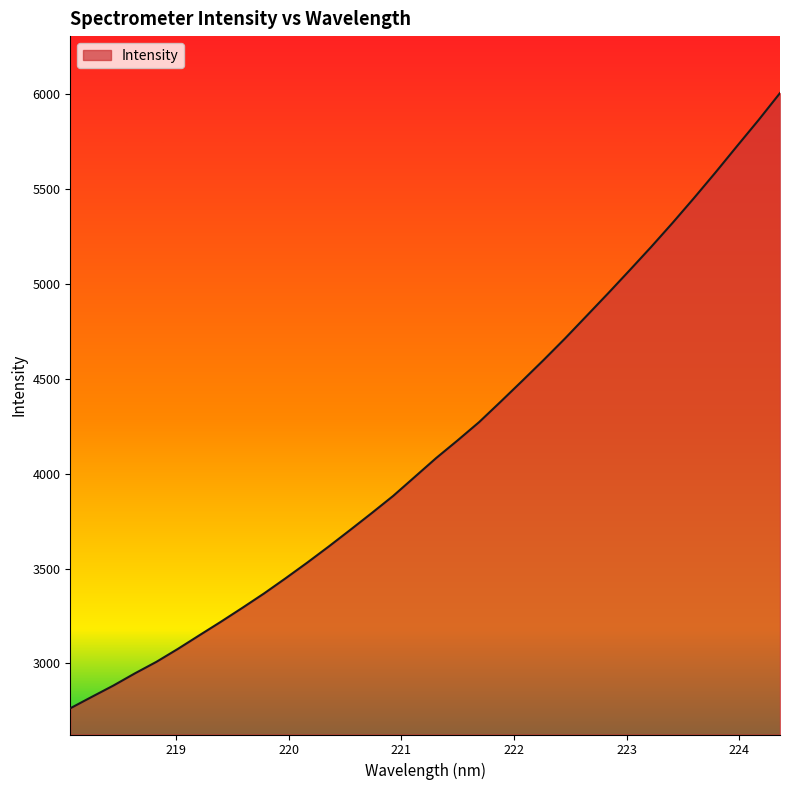

What is the smallest value displayed?

2763.0